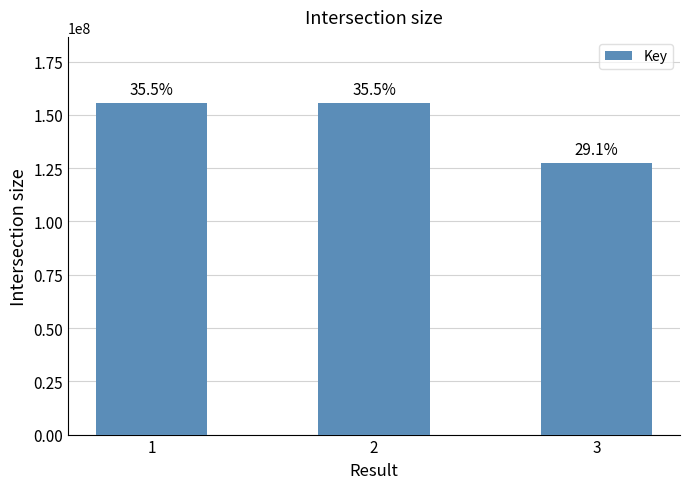

What is the ratio of the value at 1 to the value at 3?

1.2